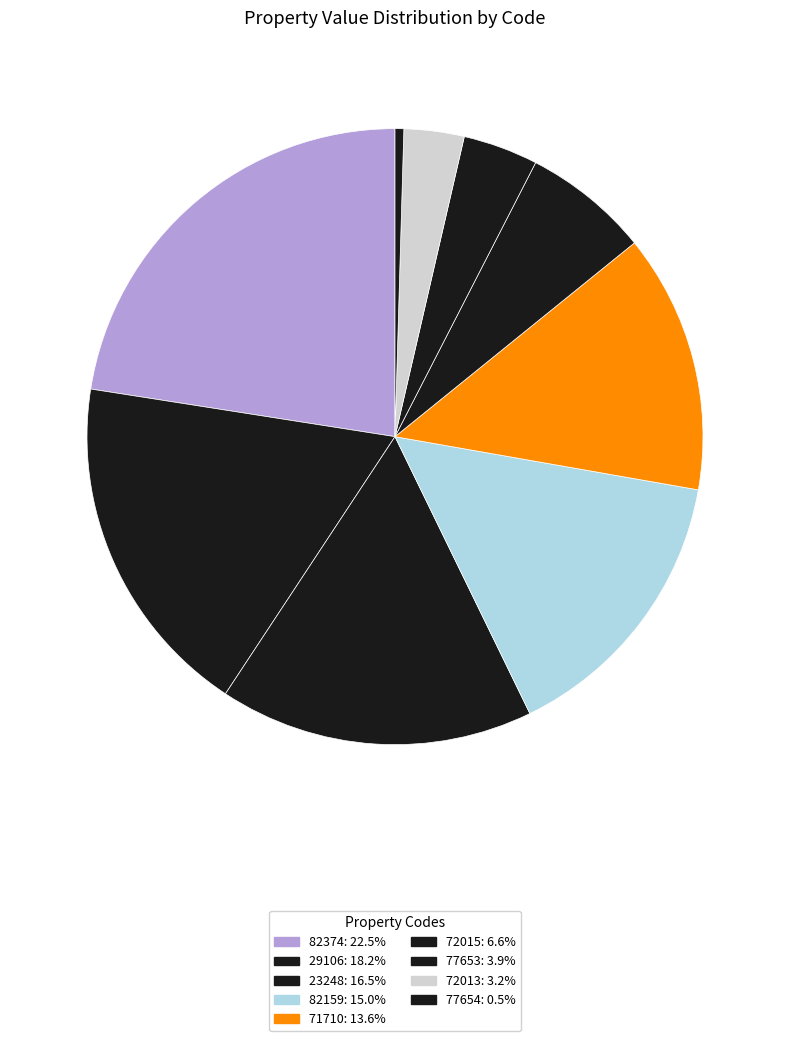

Does 29106 account for over 50% of the chart?

No